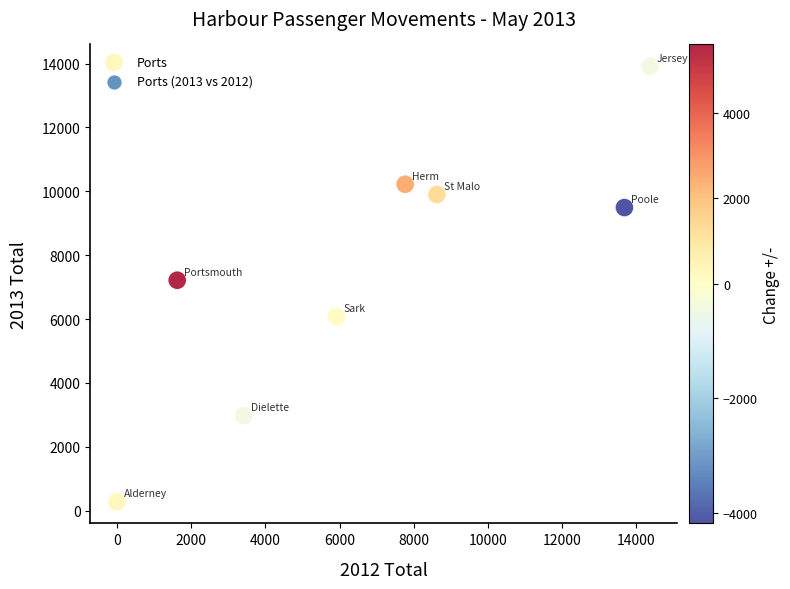

What is the range of X values (max minus min)?

14370